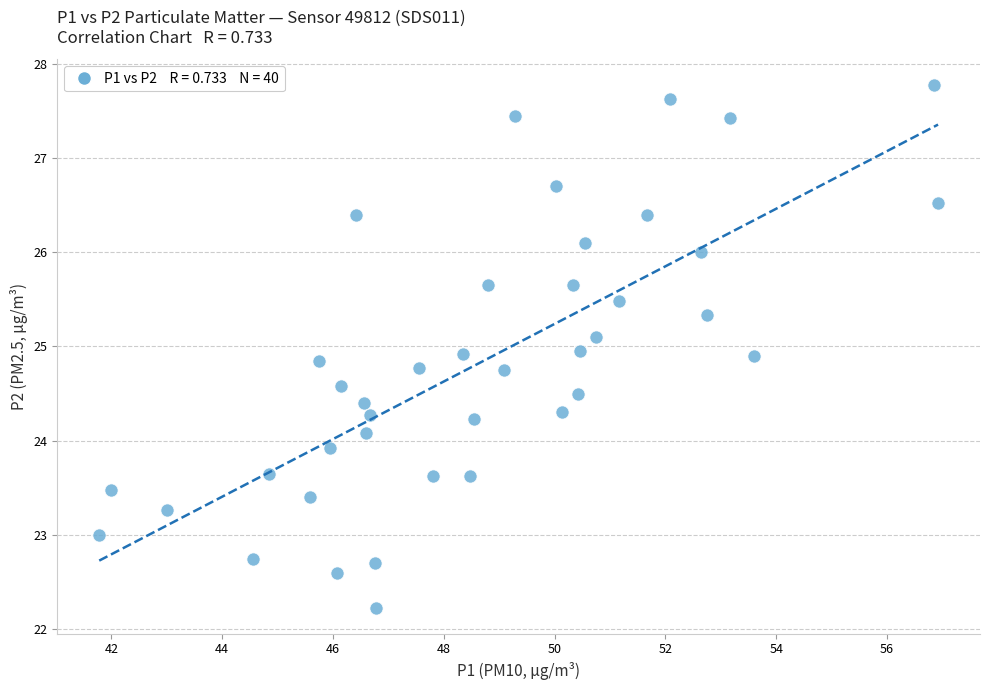

What is the range of Y values (max minus min)?

5.5